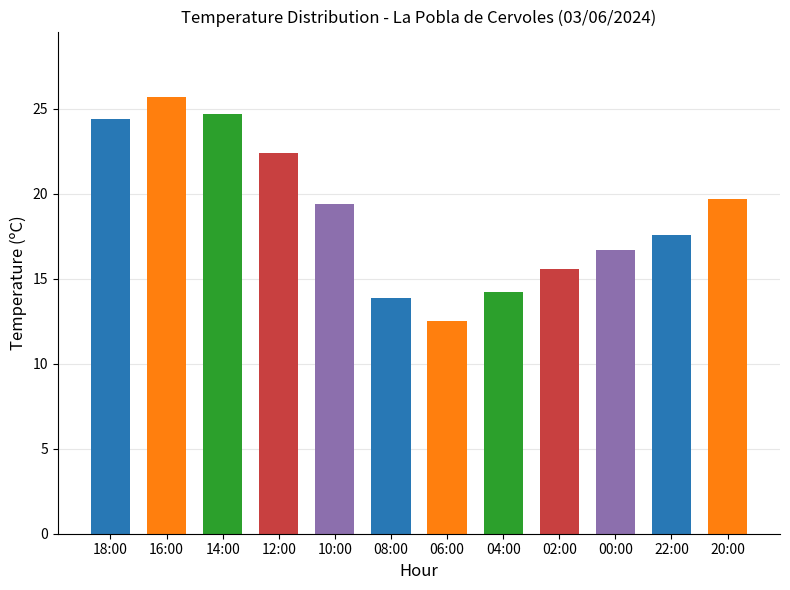

Does the chart contain any negative values?

No